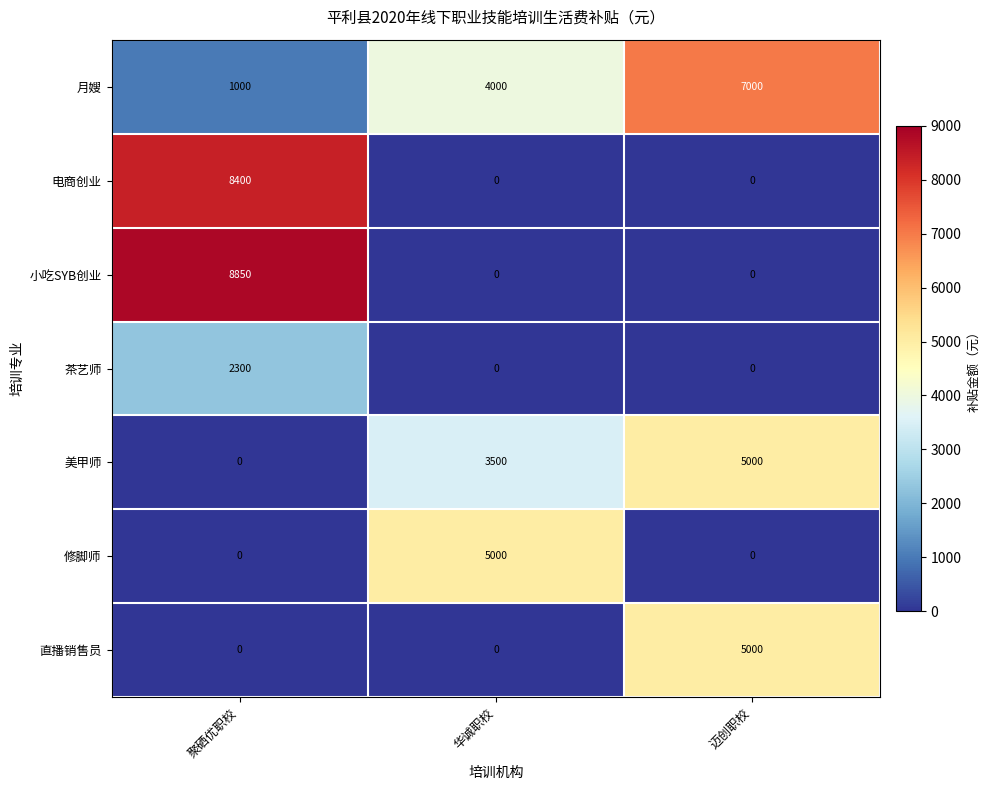

Reading left to right, what are all the values shown in this chart?

月嫂: 聚硒优职校=1000	华诚职校=4000	迈创职校=7000
电商创业: 聚硒优职校=8400	华诚职校=0	迈创职校=0
小吃SYB创业: 聚硒优职校=8850	华诚职校=0	迈创职校=0
茶艺师: 聚硒优职校=2300	华诚职校=0	迈创职校=0
美甲师: 聚硒优职校=0	华诚职校=3500	迈创职校=5000
修脚师: 聚硒优职校=0	华诚职校=5000	迈创职校=0
直播销售员: 聚硒优职校=0	华诚职校=0	迈创职校=5000